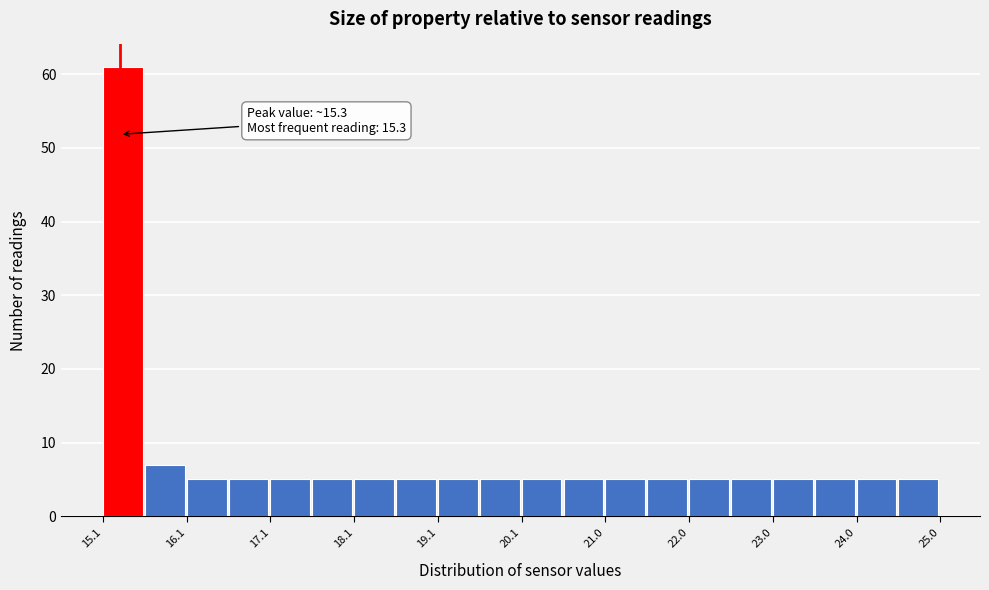

Over which range of the x-axis is the bar tallest?

15.1 to 15.6